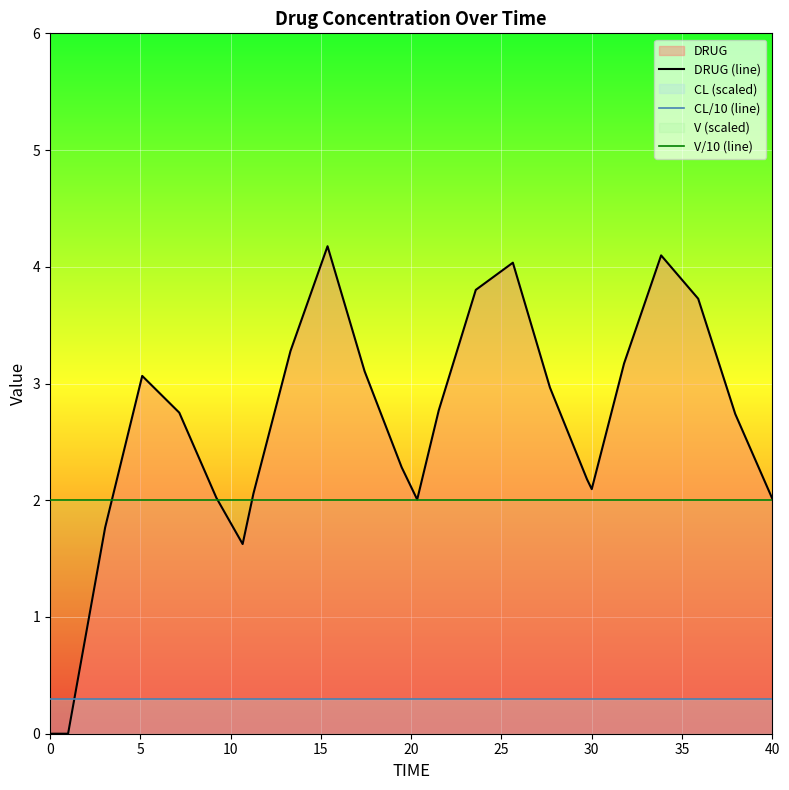

True or false: V/10 (line) has more than 2 interior local peaks.

False